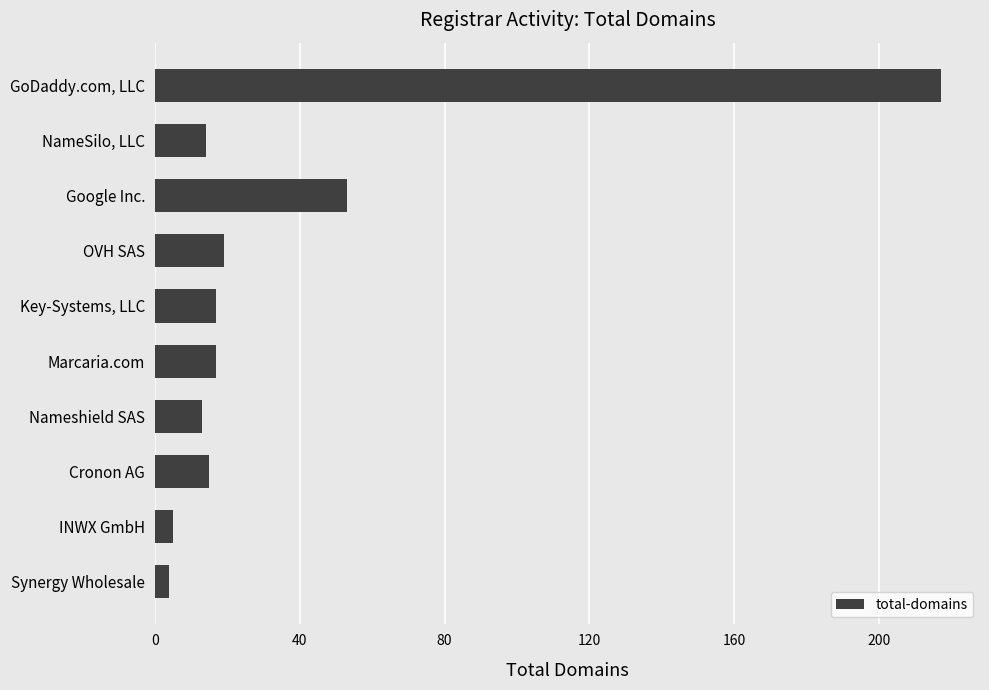

Where is the data nearest to the value 110?

Google Inc.